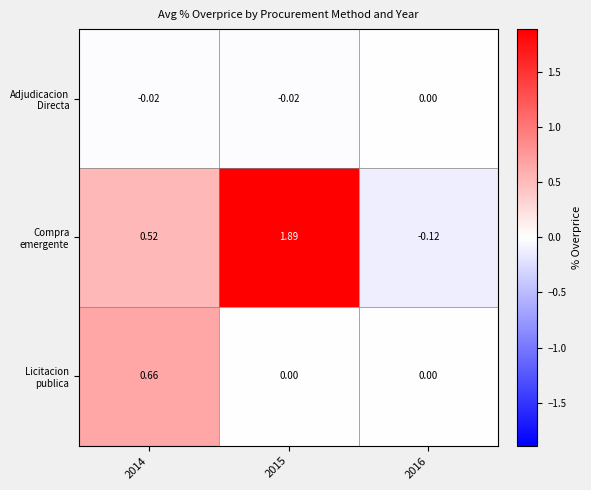

How many data points does each series have?

3